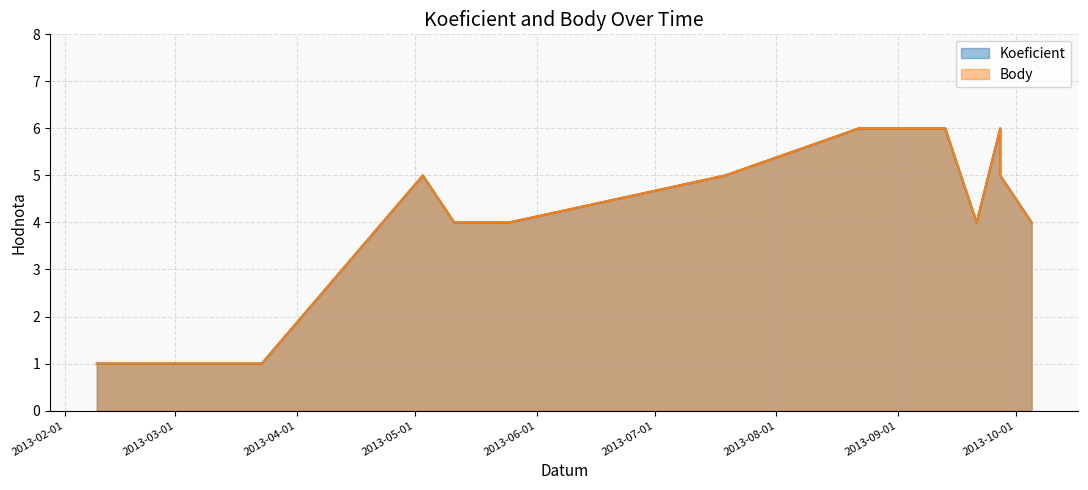

What is the difference between the Koeficient values at 2013-07-19 and 2013-09-13?

1